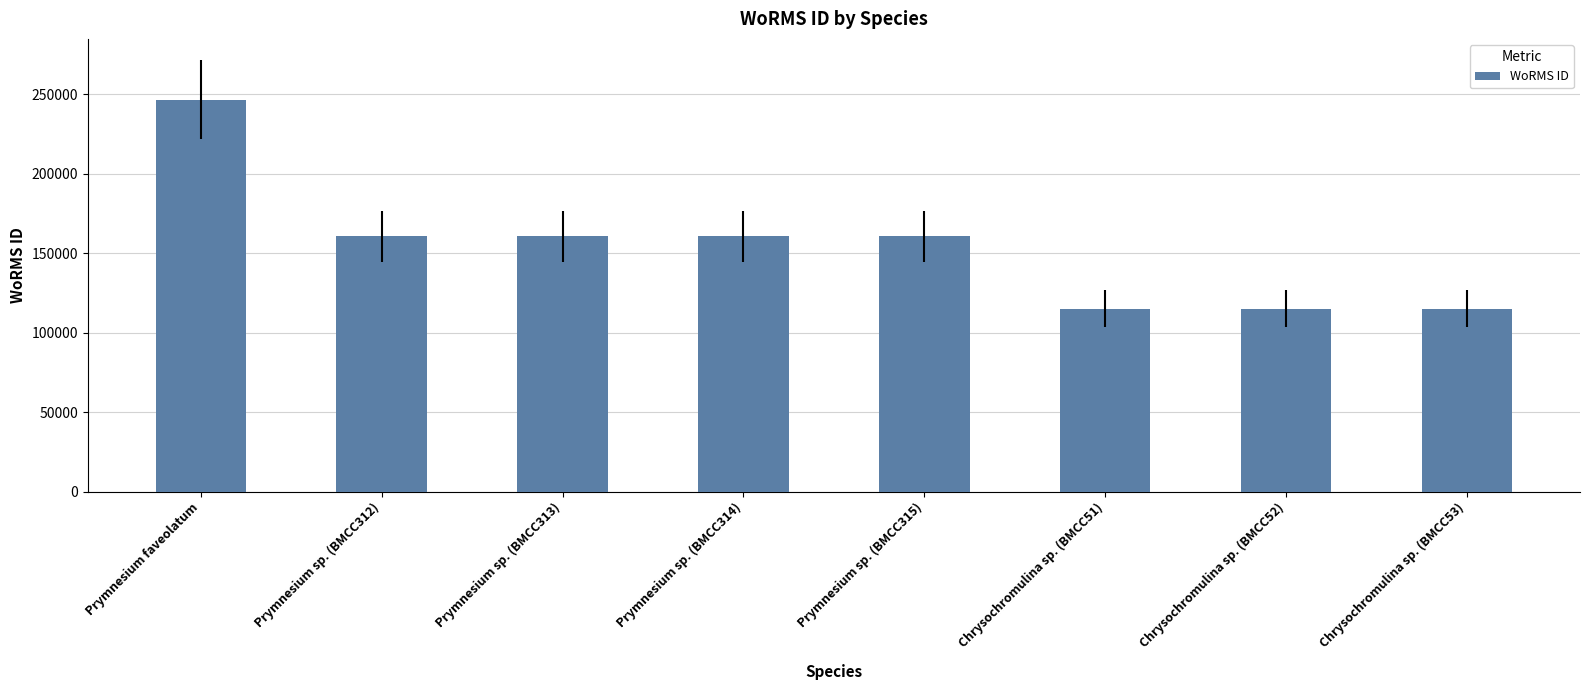

What position from the right is Prymnesium sp. (BMCC312)?

7